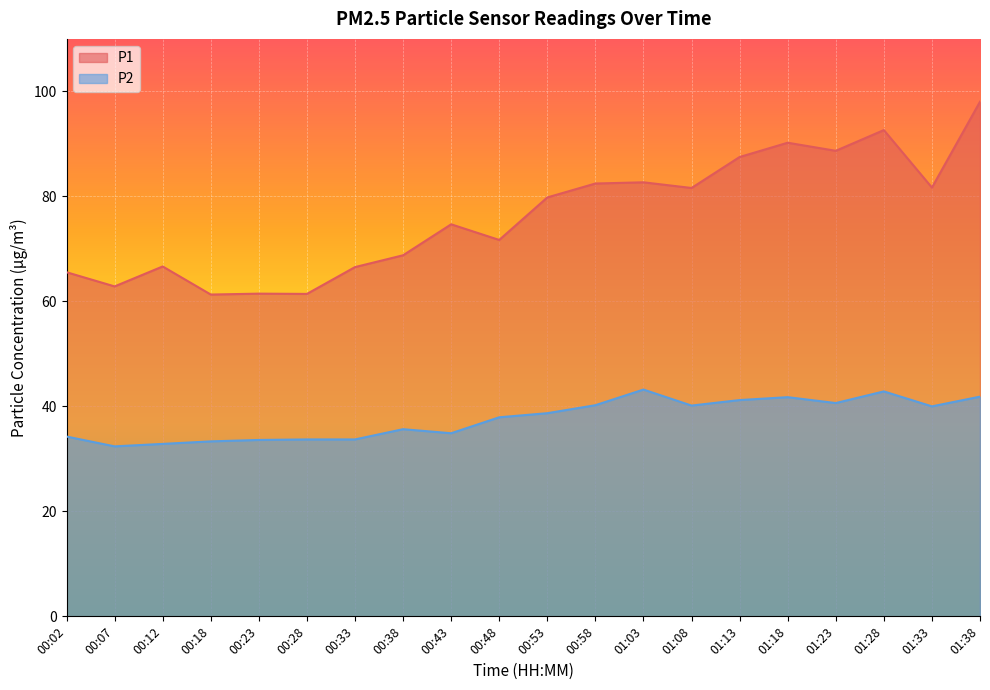

What is the label of the 6th point from the right?

01:13